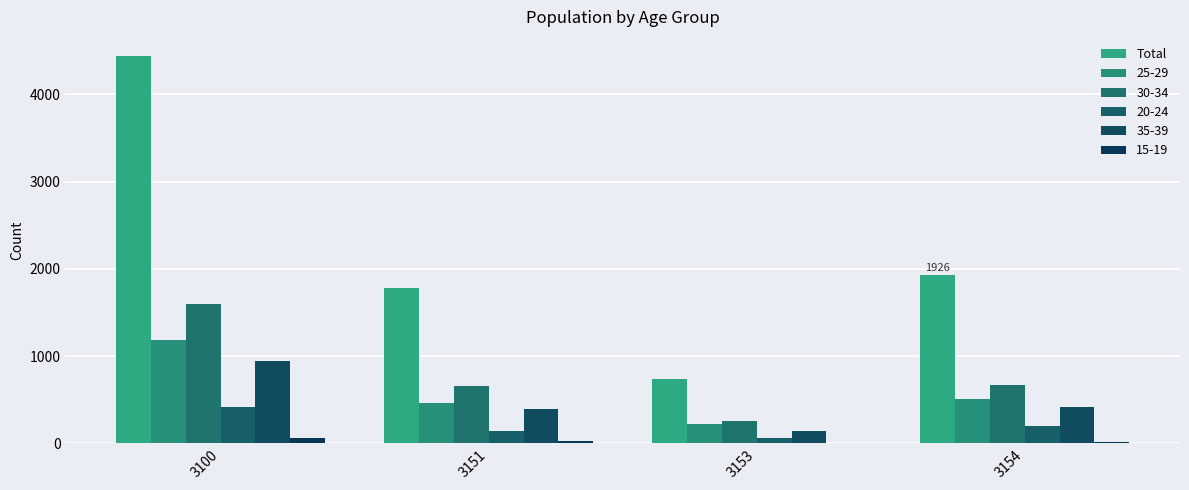

How many data points does each series have?

4